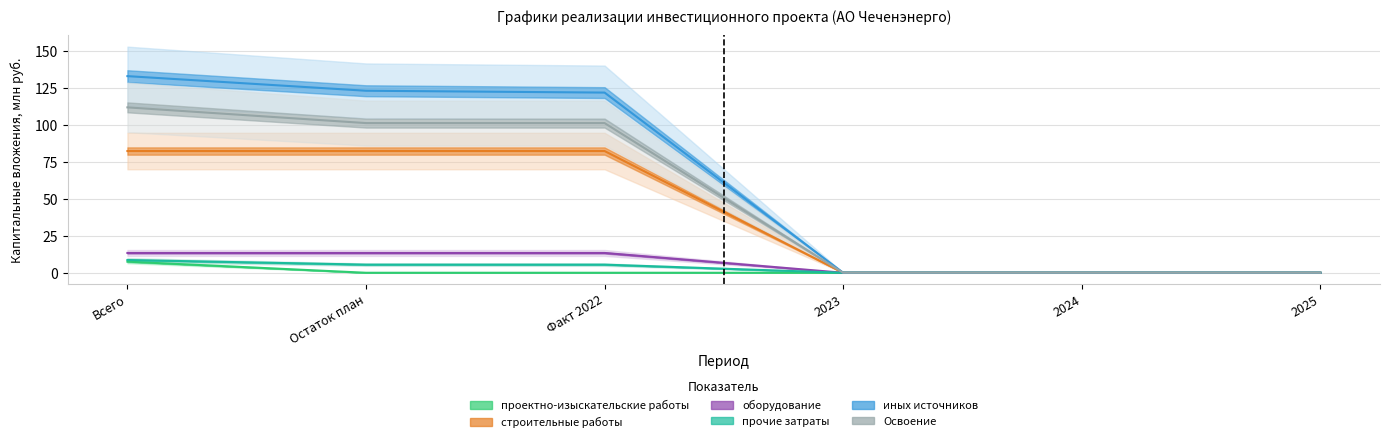

How many data points in строительные работы are above 82?

3